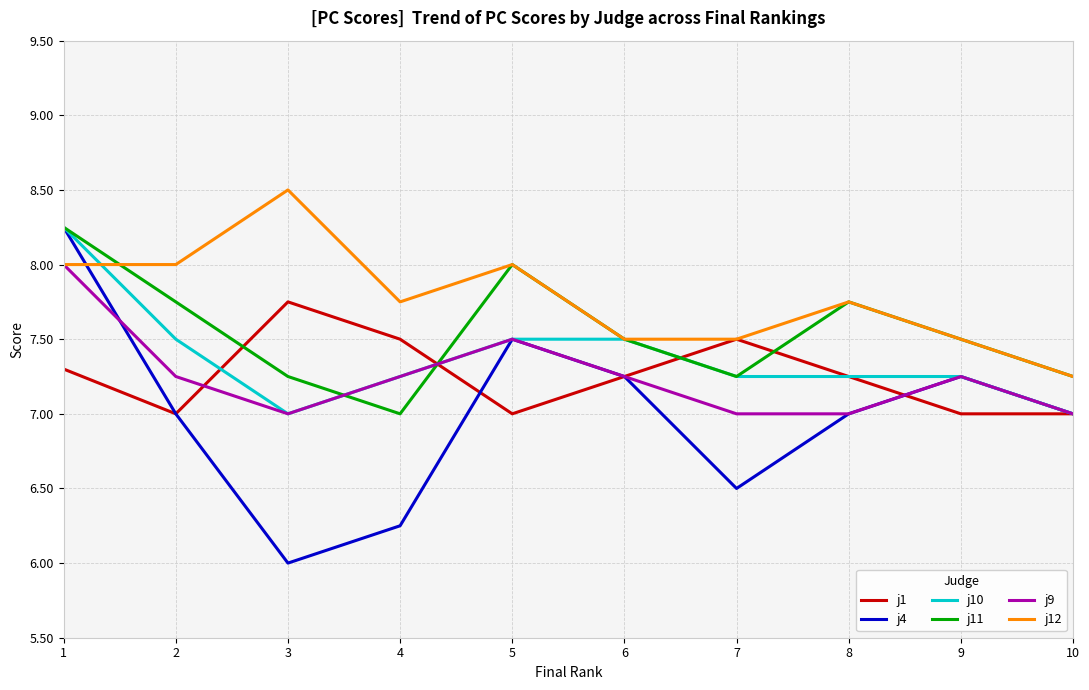

What is the minimum value shown in the chart?

6.0